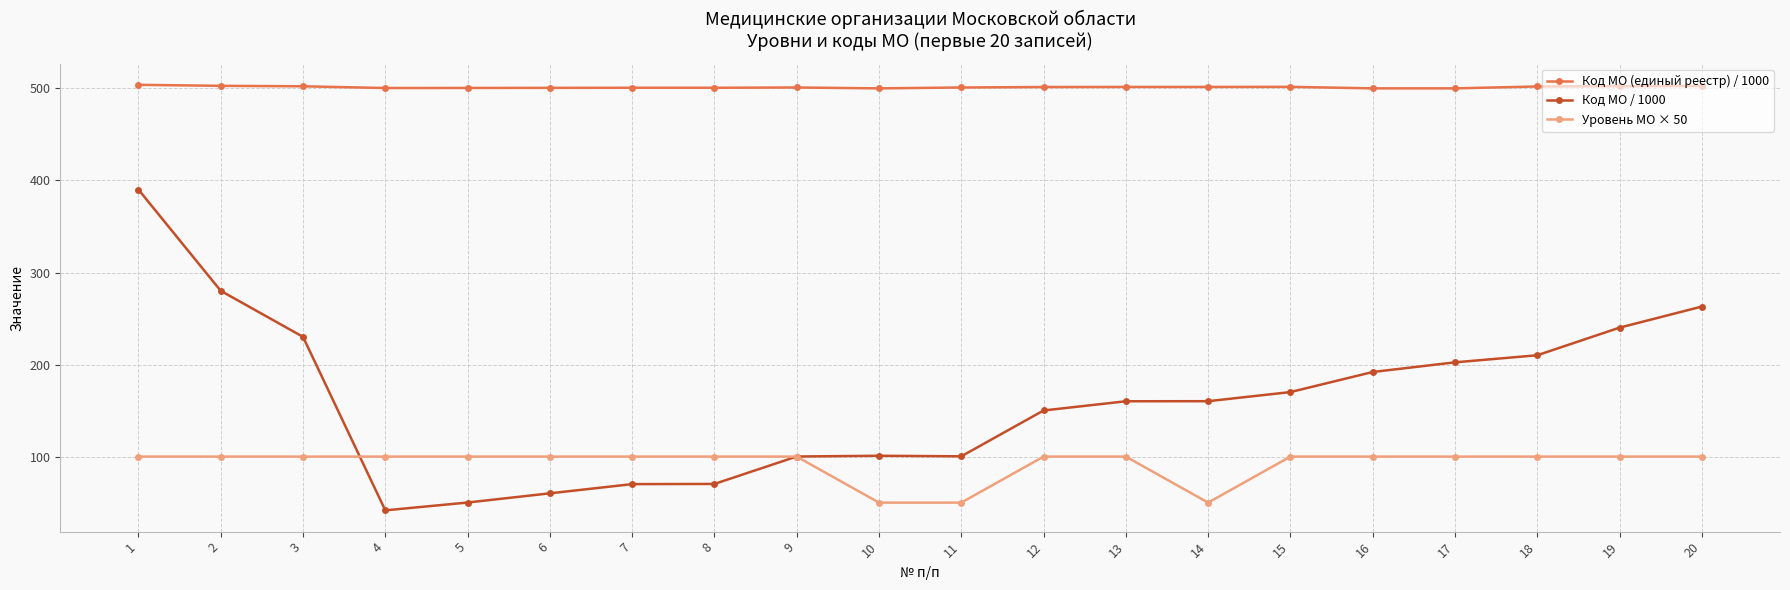

Where does the Код МО / 1000 series first go above 160?

1